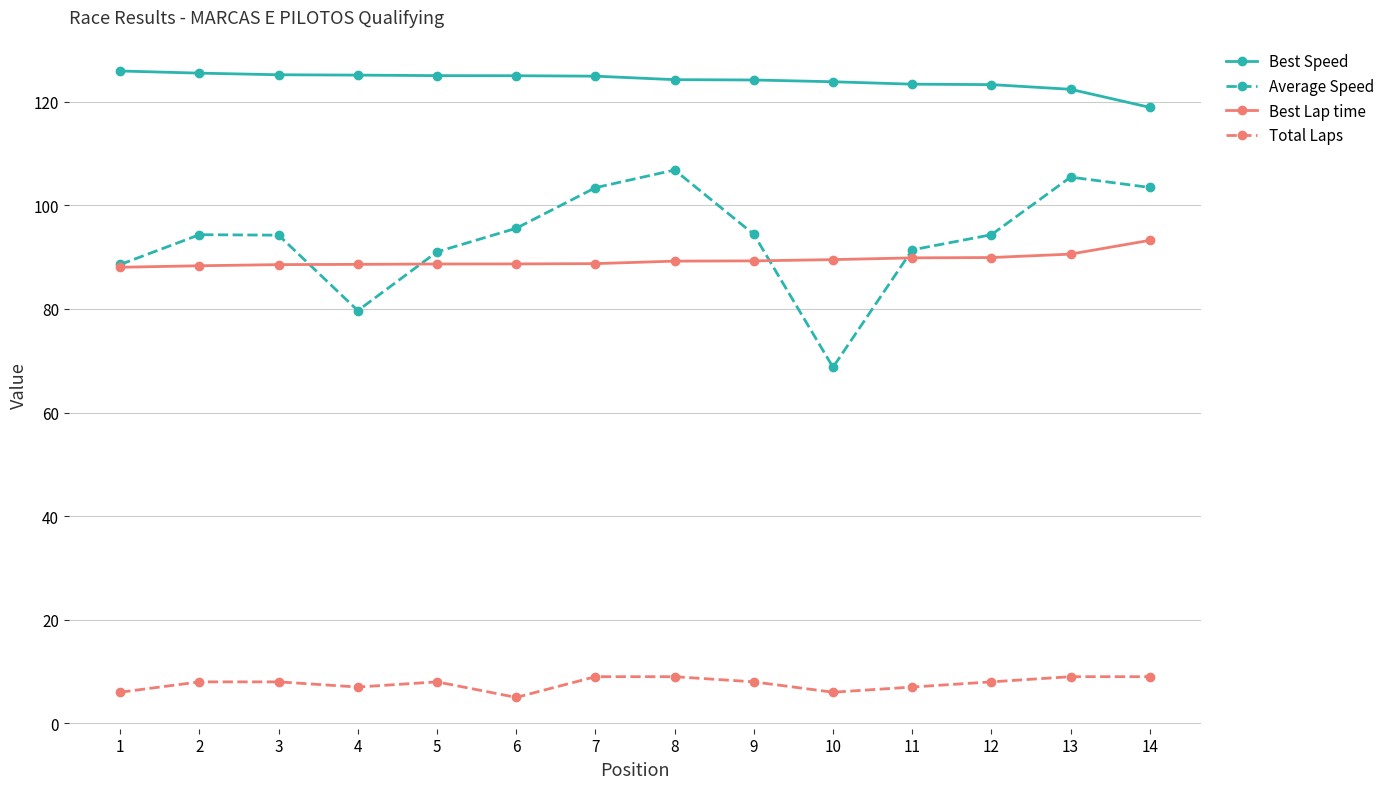

Is it true that Best Lap time equals 127.5 at 4?

False